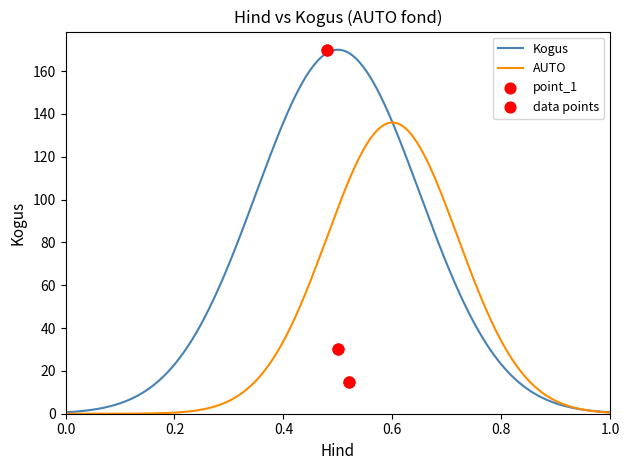

What is the change in value from 0.5 to 0.5?

-155.0